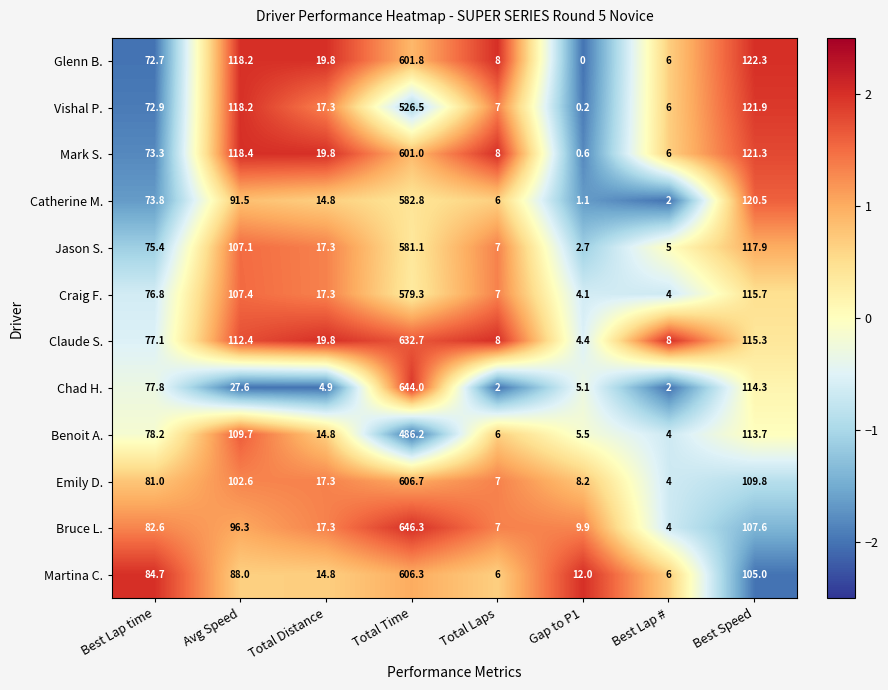

At which label does Vishal P. first exceed 72?

Best Lap time